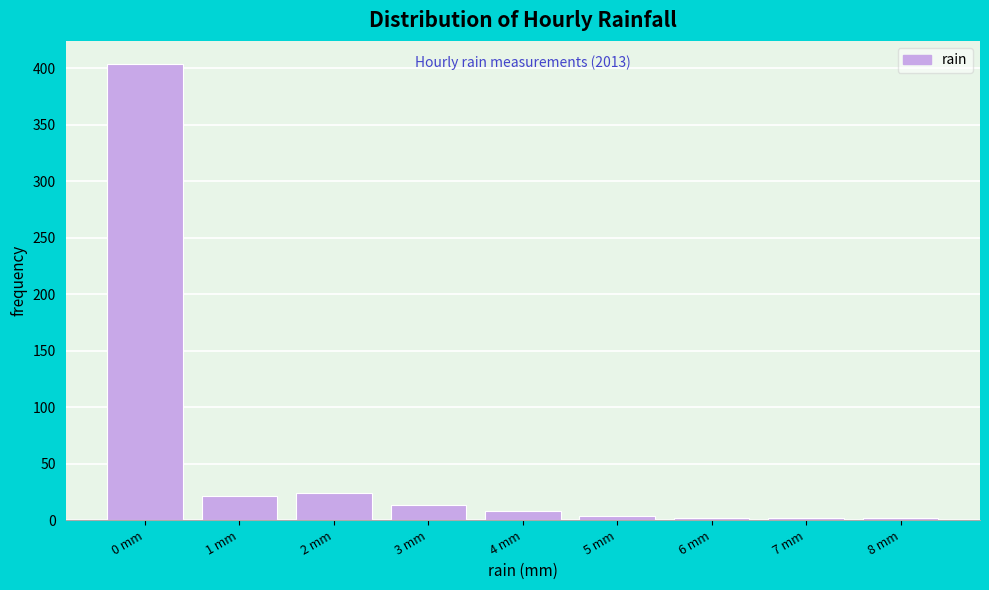

Reading left to right, transcribe all the data shown in this chart.

0 mm=404	1 mm=21	2 mm=24	3 mm=13	4 mm=8	5 mm=4	6 mm=2	7 mm=2	8 mm=2